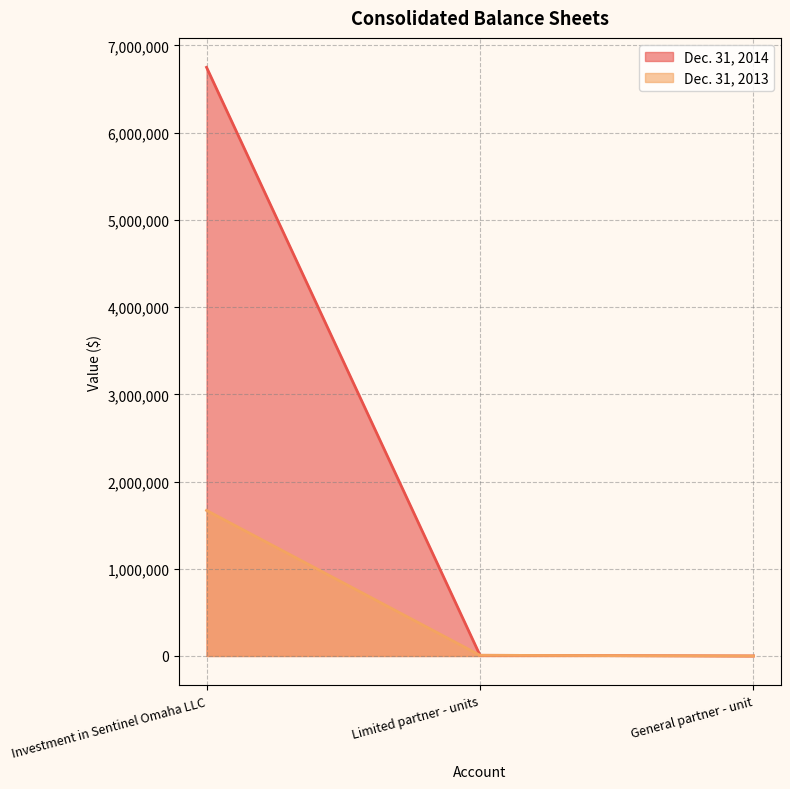

How many data points in Dec. 31, 2013 are above 7753?

1